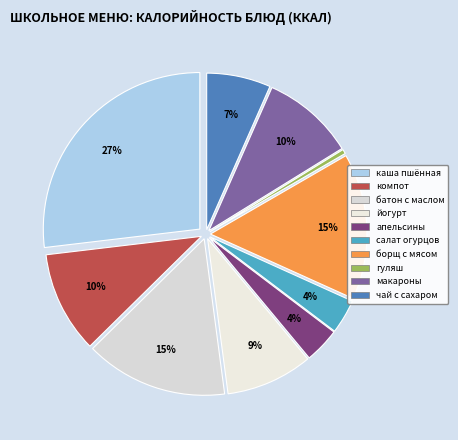

Rank the categories by value from highest to lowest.

каша пшённая молочная, борщ с мясом и сметаной, батон с маслом, компот, макарон отварной, йогурт, Чай с сахаром, апельсины, салат из свежих огурцов, гуляш из мяса